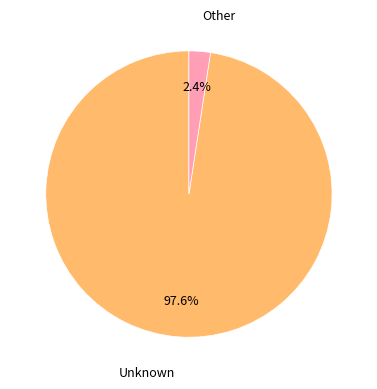

How many segments does this pie chart have?

2